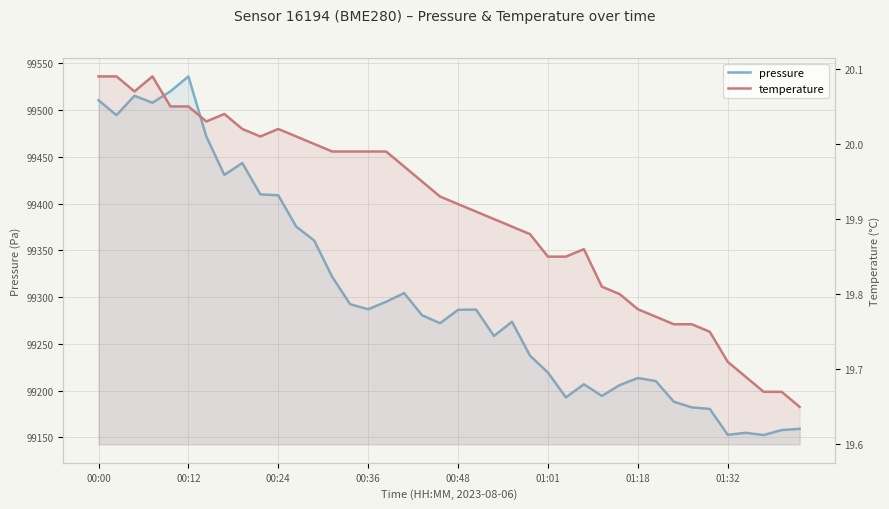

List the series in order of their overall mean, highest first.

pressure, temperature